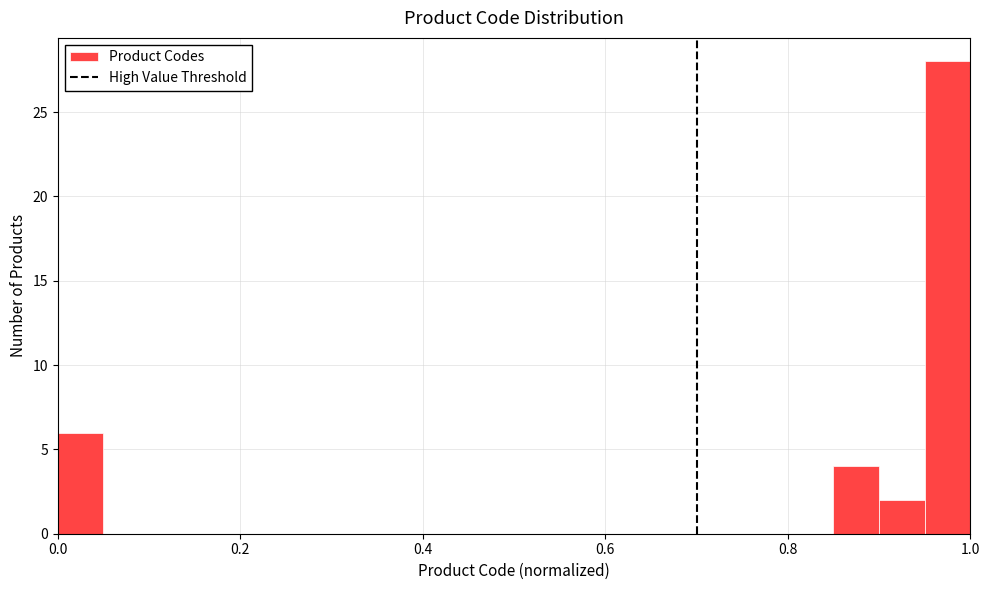

Around what value on the x-axis is the tallest bar? Give the approximate position of its centre, as read against the axis.

0.98